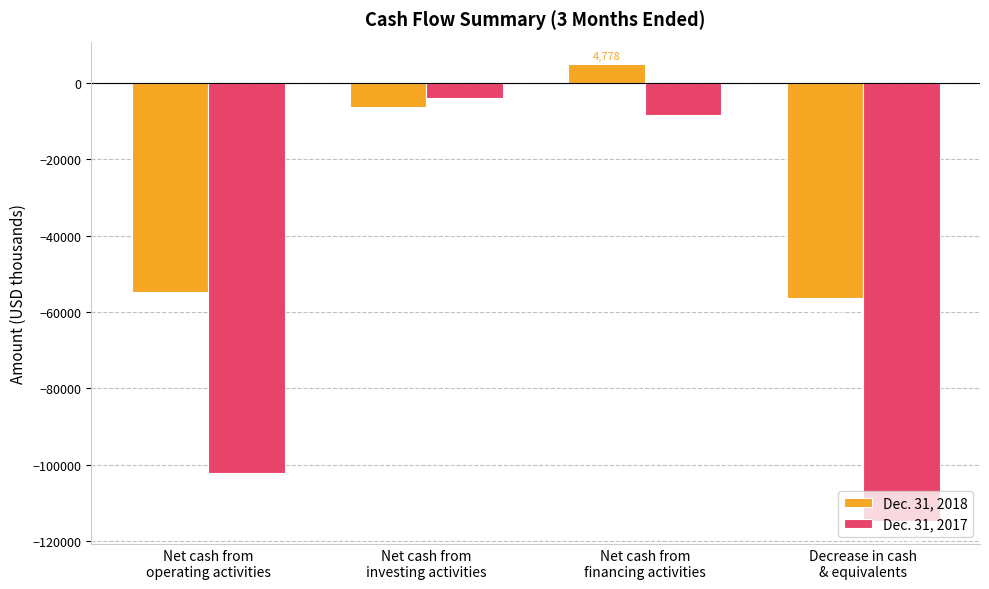

What is the highest value of the Dec. 31, 2018 series?

4778